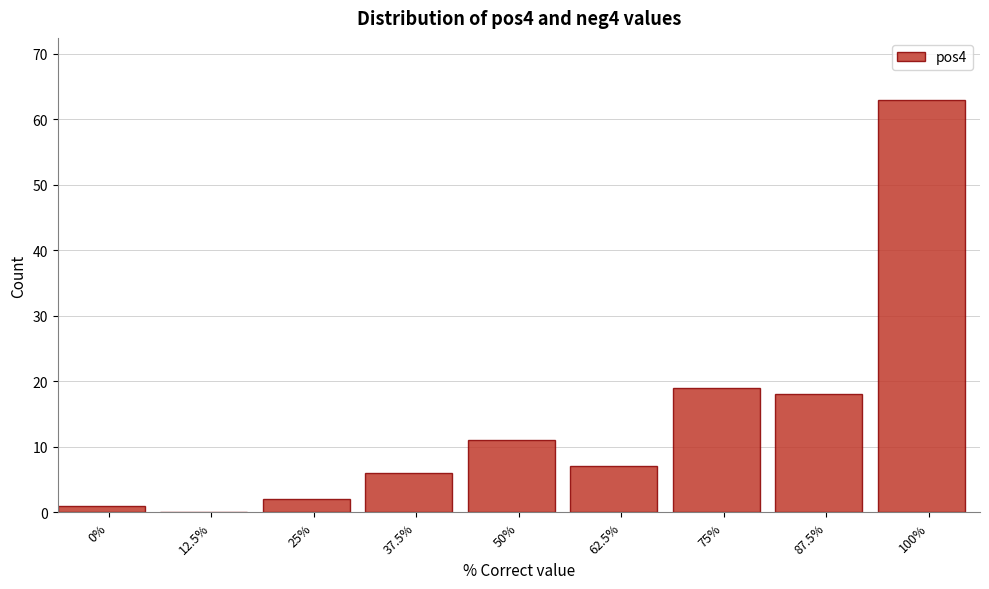

Reading left to right, list all the values displayed in this chart.

0%=1	12.5%=0	25%=2	37.5%=6	50%=11	62.5%=7	75%=19	87.5%=18	100%=63